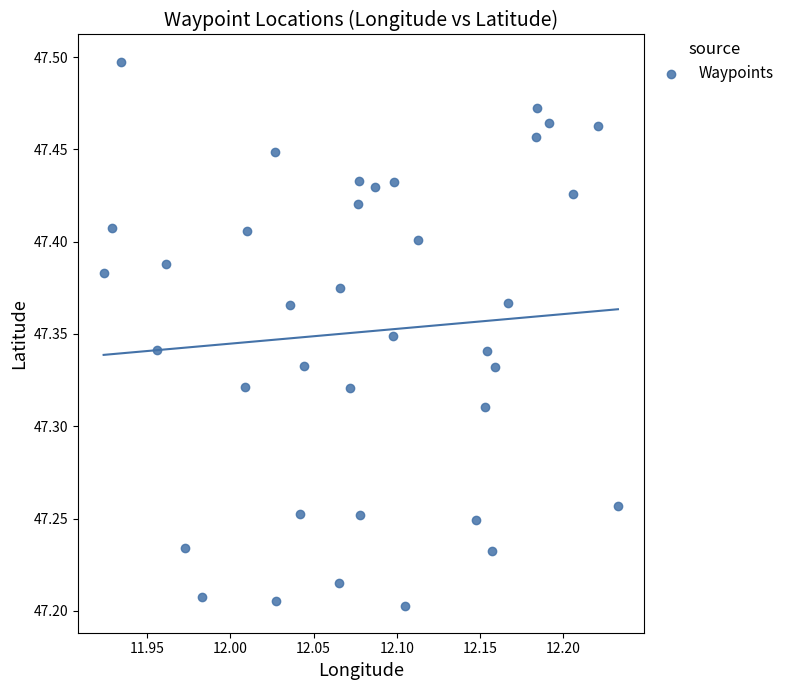

What is the range of X values (max minus min)?

0.3